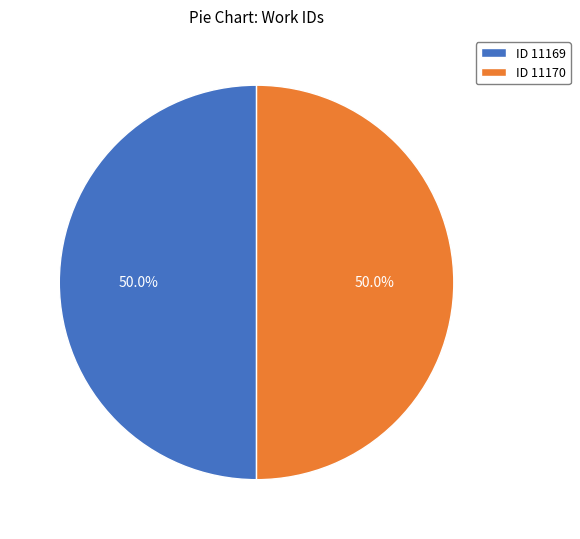

How many slices are in this pie chart?

2